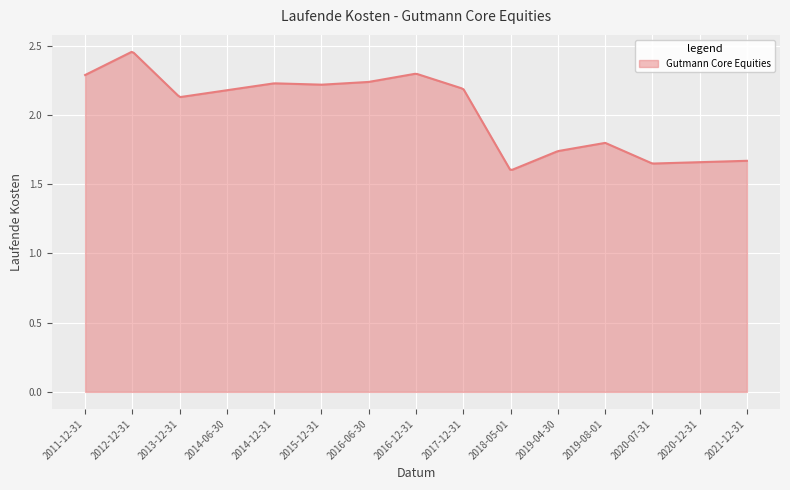

What is the difference between the maximum and minimum values?

0.9